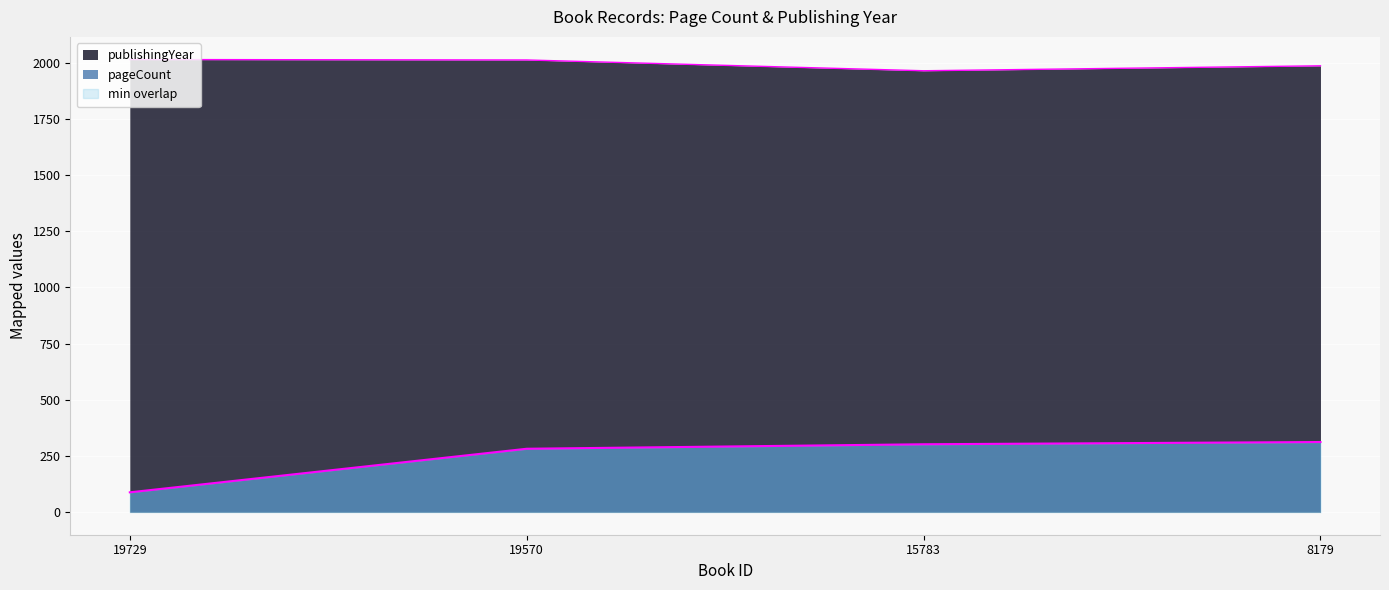

At how many categories does at least one series exceed 1981?

3